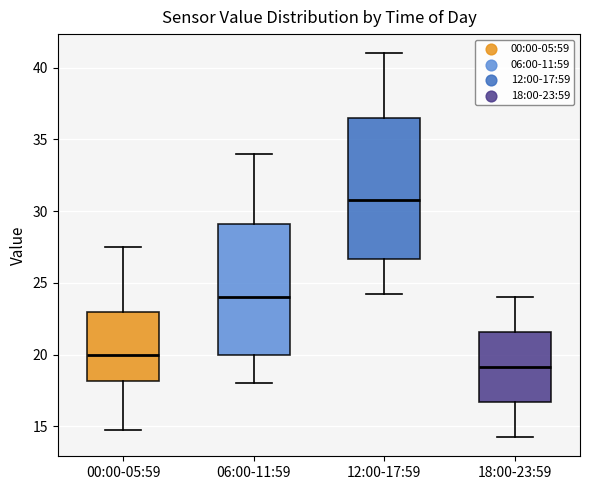

Which box's median line is the lowest?

18:00-23:59